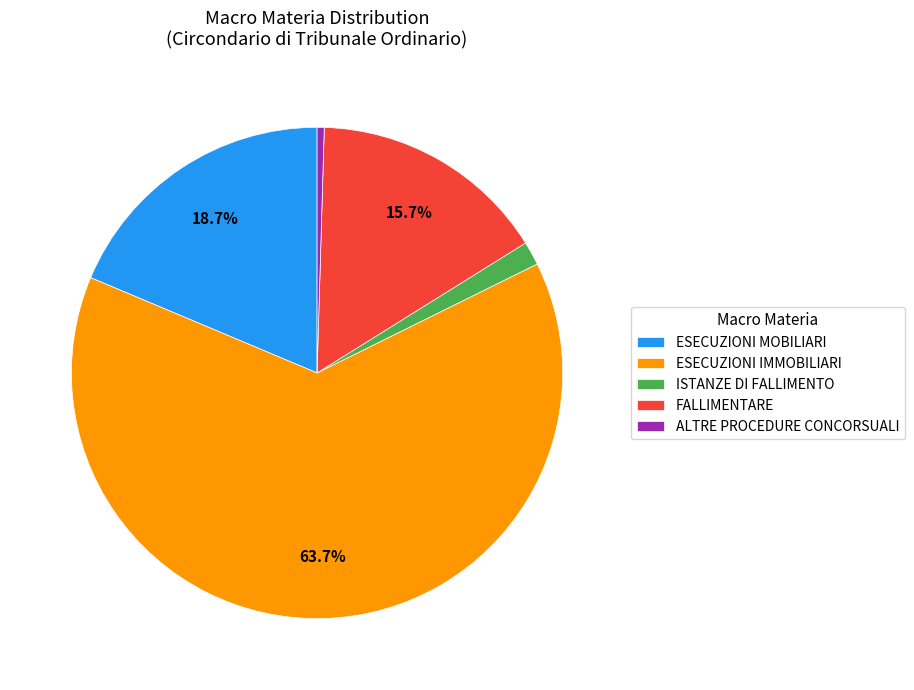

Is it true that ISTANZE DI FALLIMENTO is 2% of the pie?

True